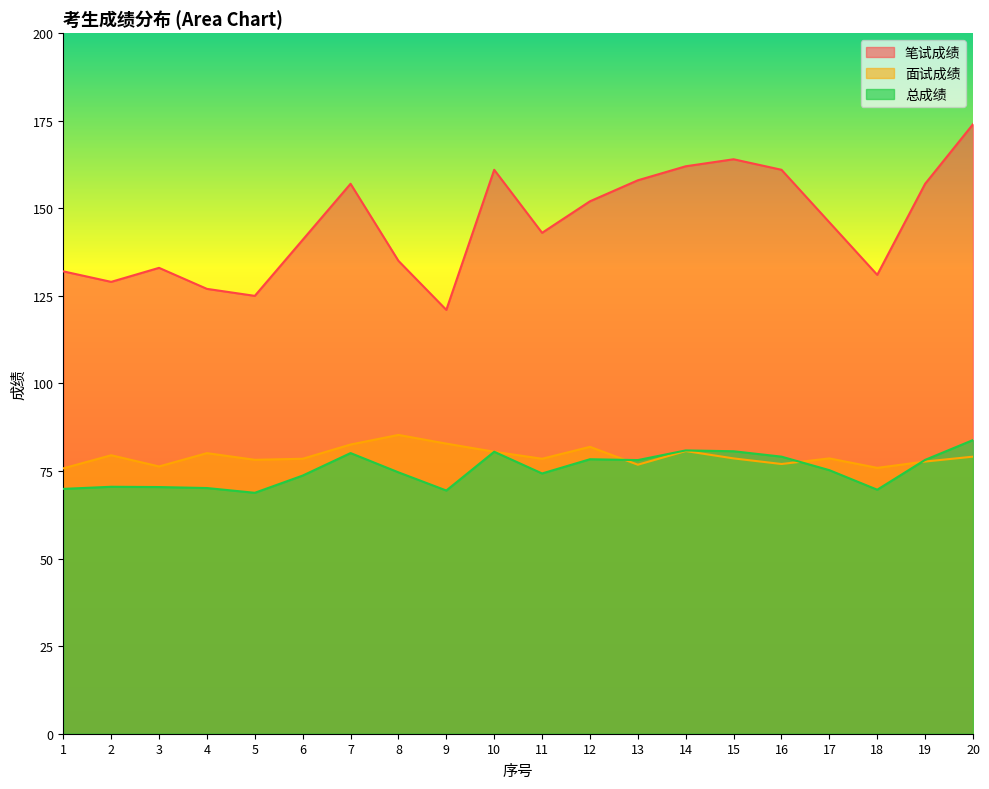

True or false: 面试成绩 has more than 0 interior local peaks.

True